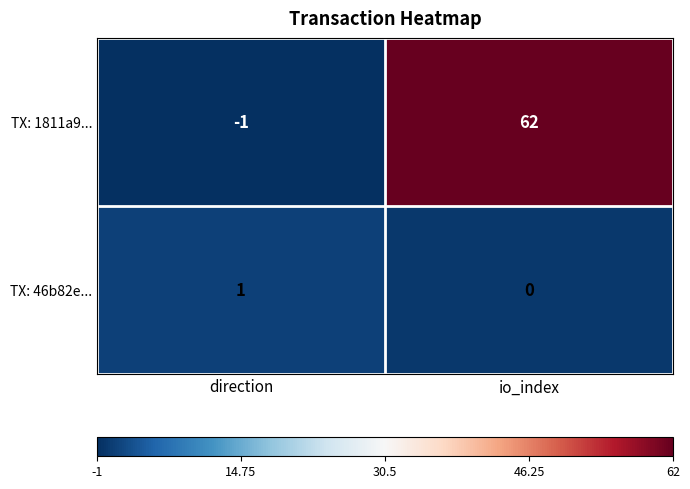

Which series changed the most between direction and io_index?

TX: 1811a9...